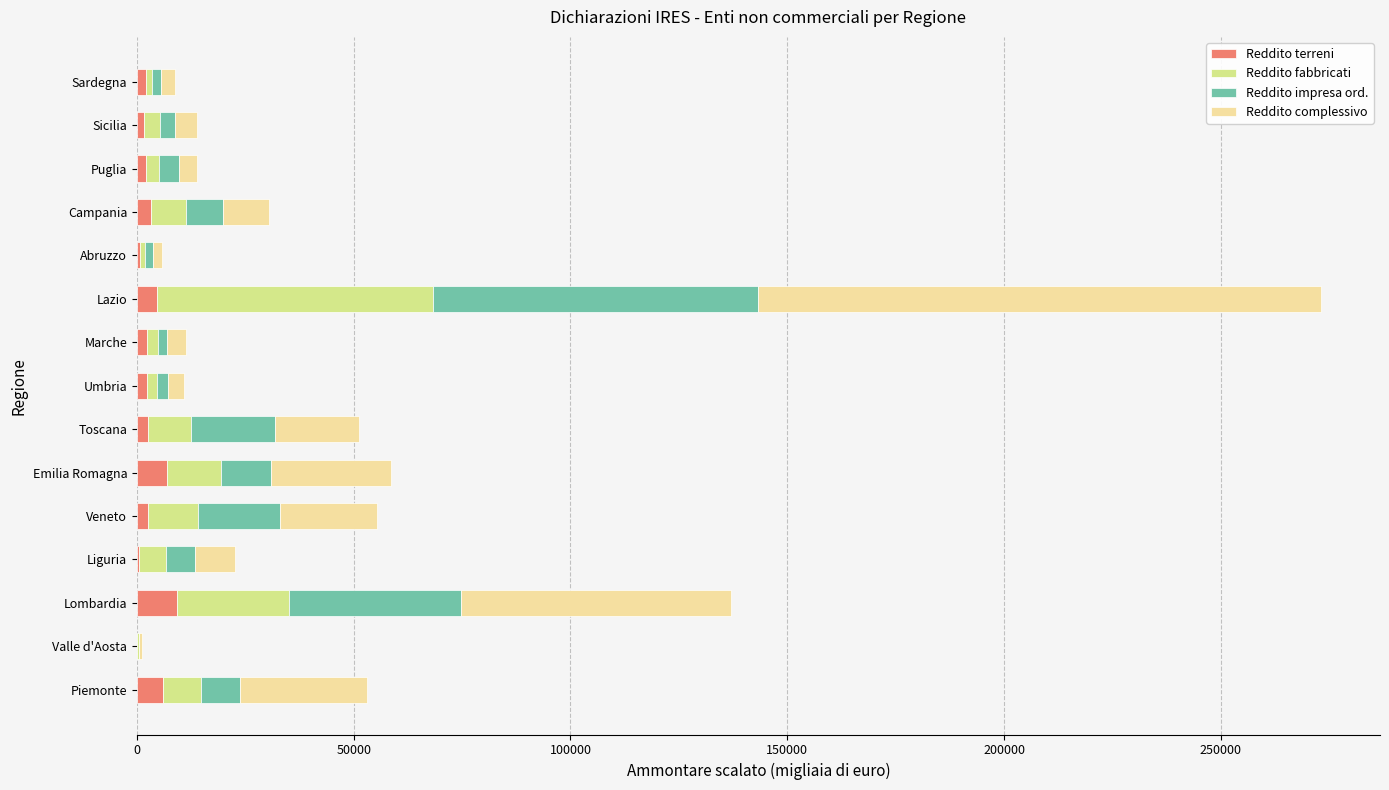

At which category is the sum across all series the highest?

Lazio